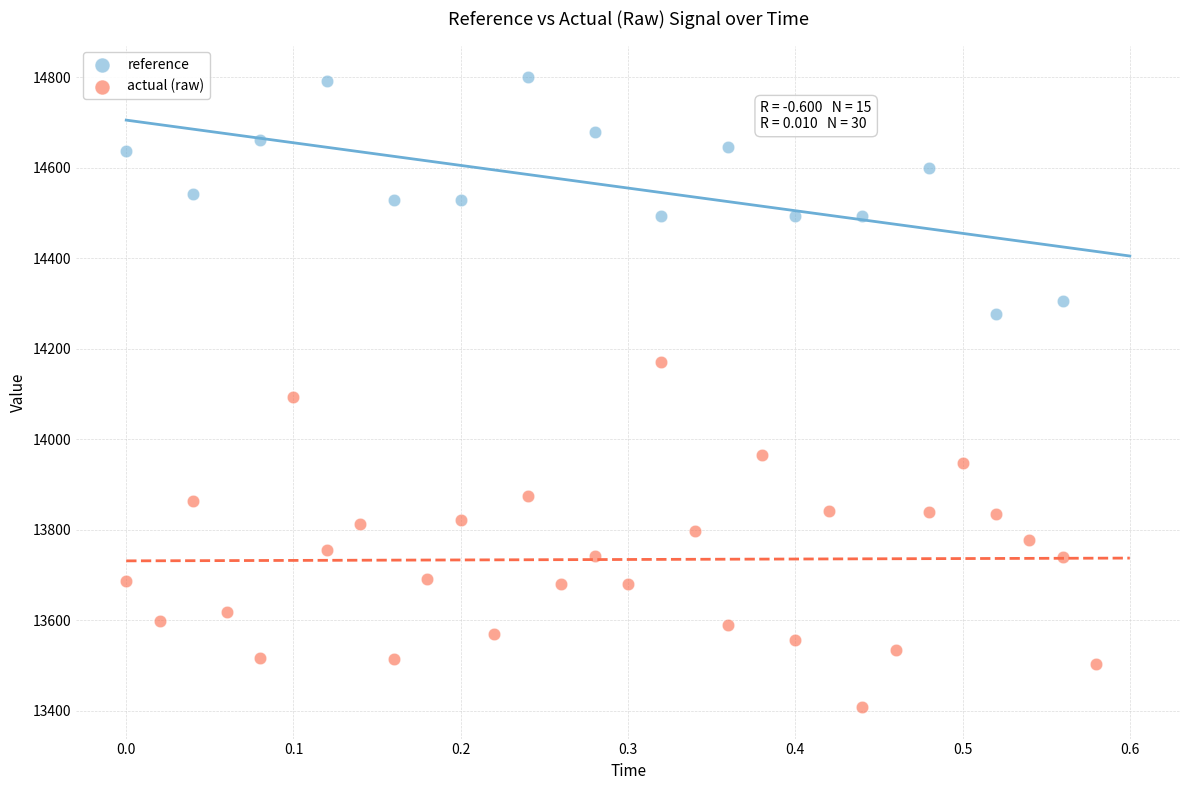

Which series contains the highest Y value?

reference